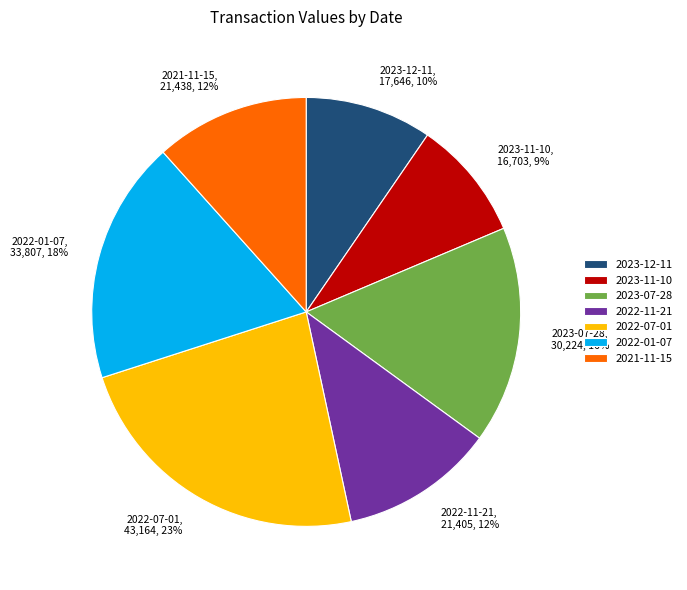

What percentage is the 2022-07-01 slice, to the nearest percent?

23%